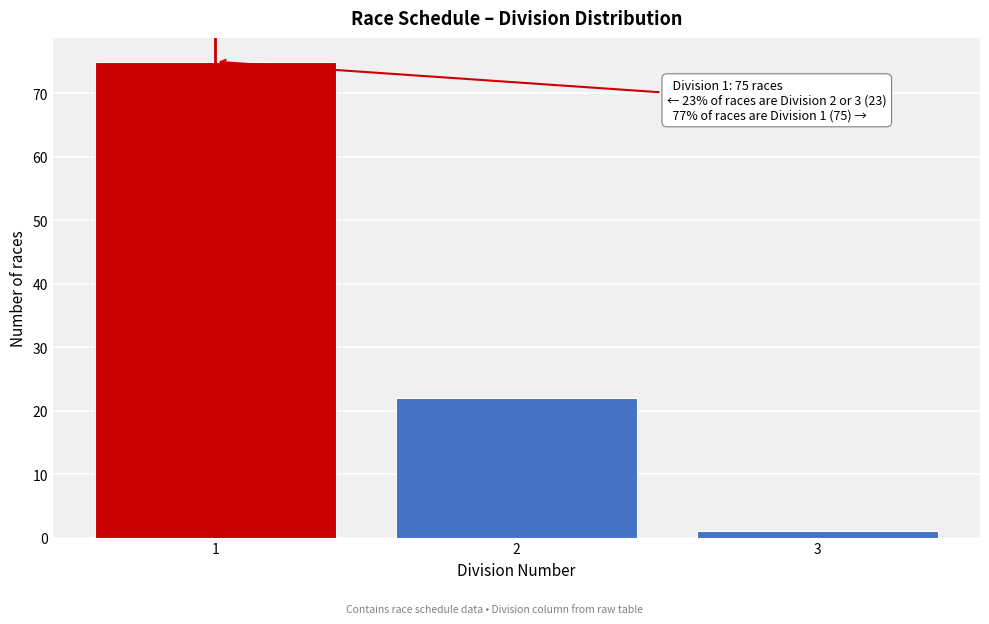

Reading left to right, list all the values displayed in this chart.

1=75	2=22	3=1